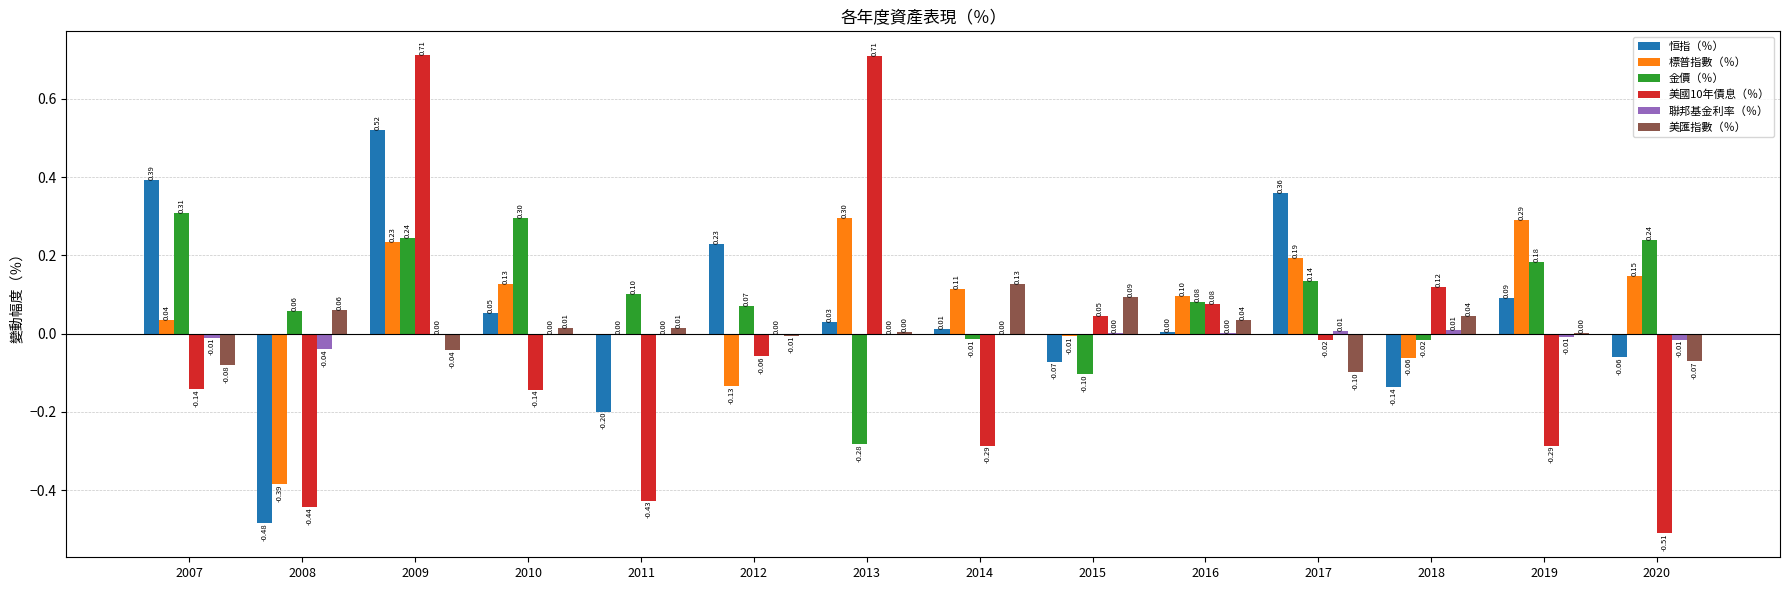

What is the sum of the 標普指數（％） values at 2016 and 2017?

0.3